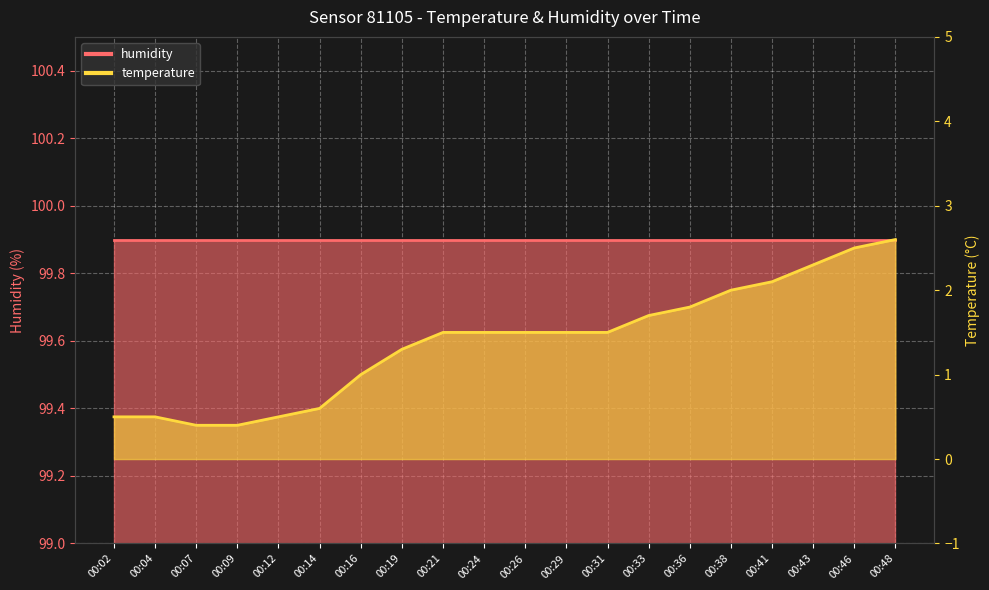

Rank the categories by value from highest to lowest.

00:48, 00:46, 00:43, 00:41, 00:38, 00:36, 00:33, 00:21, 00:24, 00:26, 00:29, 00:31, 00:19, 00:16, 00:14, 00:02, 00:04, 00:12, 00:07, 00:09